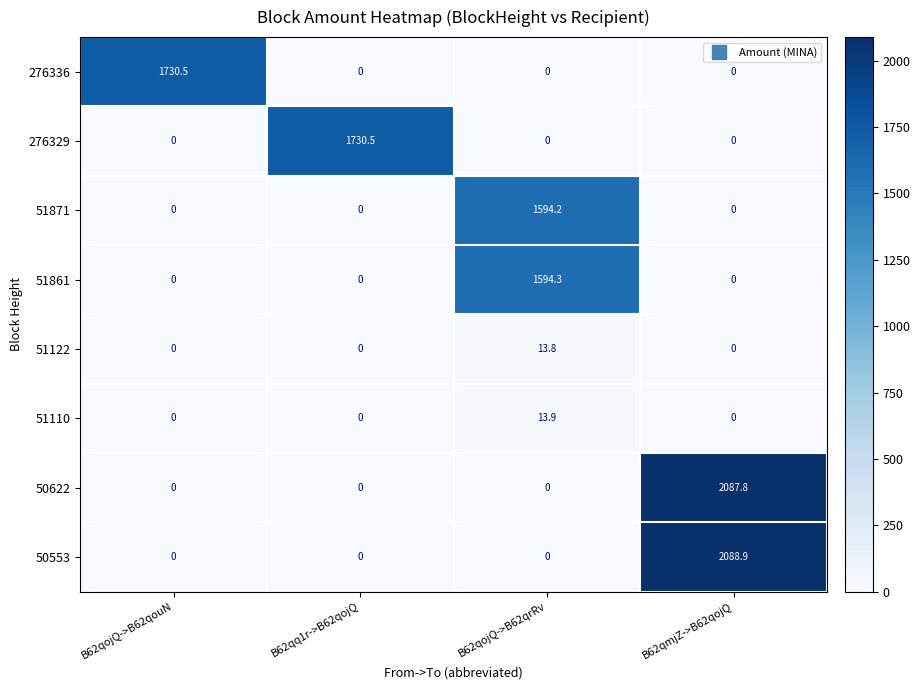

At how many categories does at least one series exceed 1572?

4